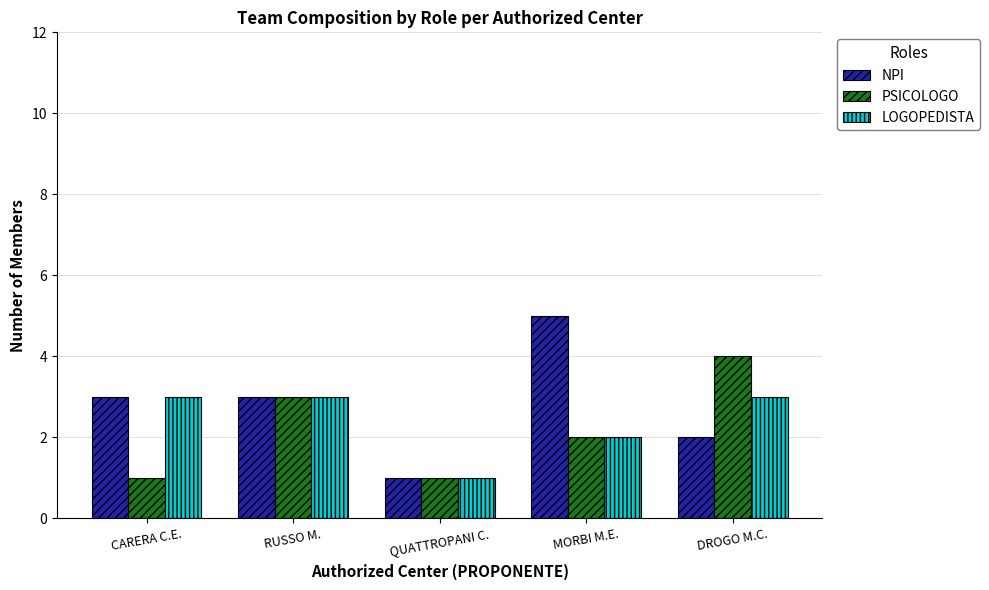

List the series in order of their overall mean, highest first.

NPI, LOGOPEDISTA, PSICOLOGO